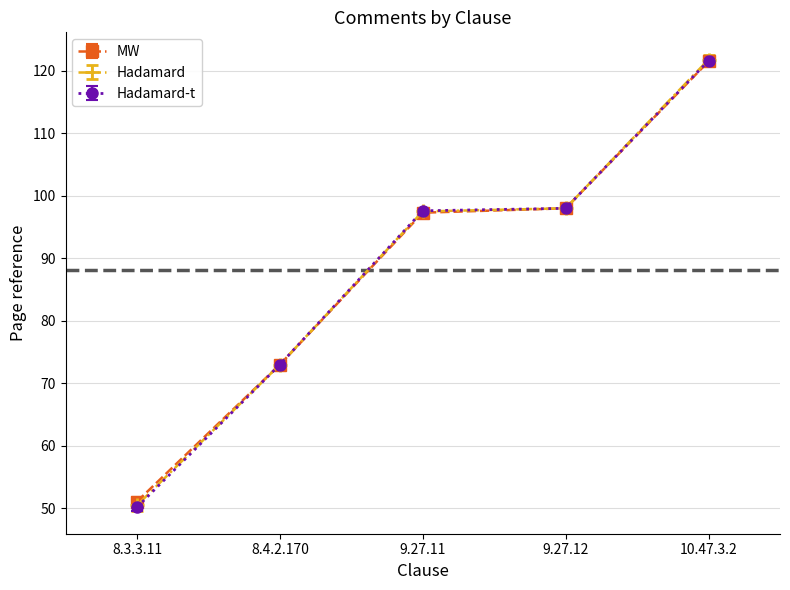

Reading left to right, extract all data points from this chart.

MW: 51.1	73.0	97.3	98.0	121.5
Hadamard: 50.5	73.0	97.5	98.0	121.8
Hadamard-t: 50.2	73.0	97.6	98.0	121.6